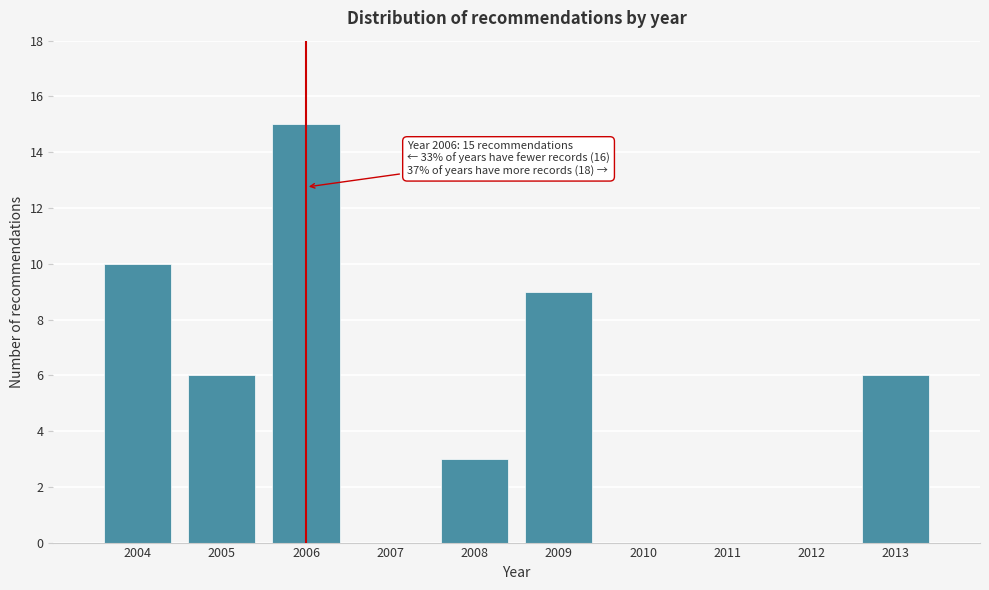

Reading left to right, list all the values displayed in this chart.

2004=10	2005=6	2006=15	2007=0	2008=3	2009=9	2010=0	2011=0	2012=0	2013=6